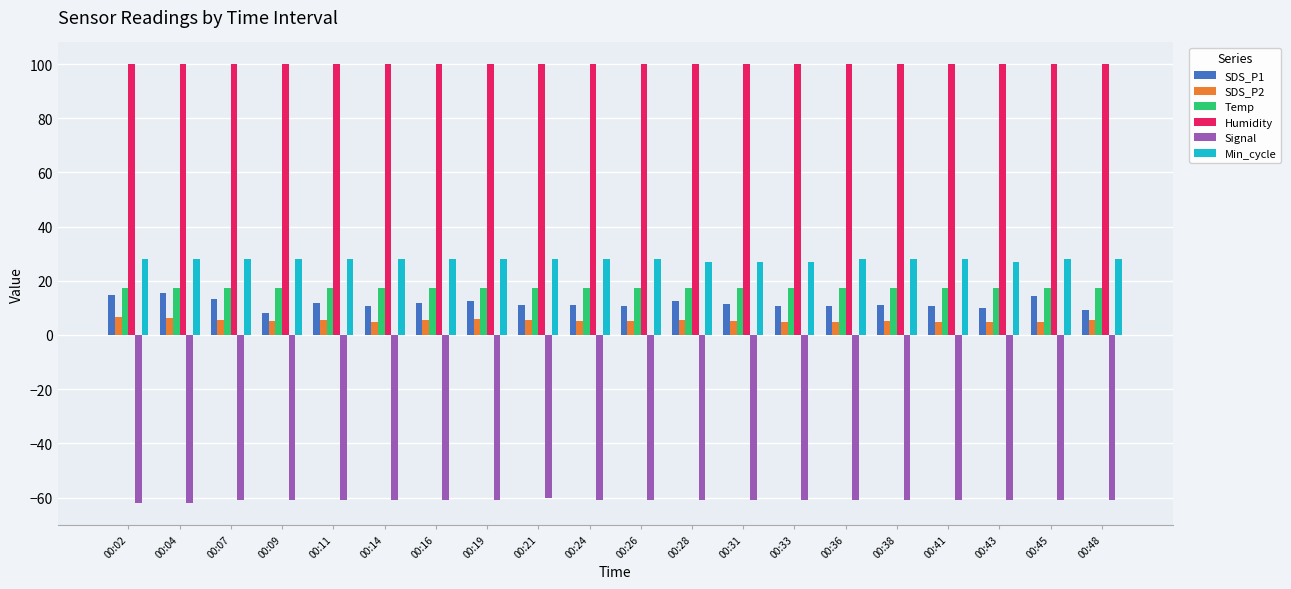

What is the average value of the SDS_P2 series?

5.3